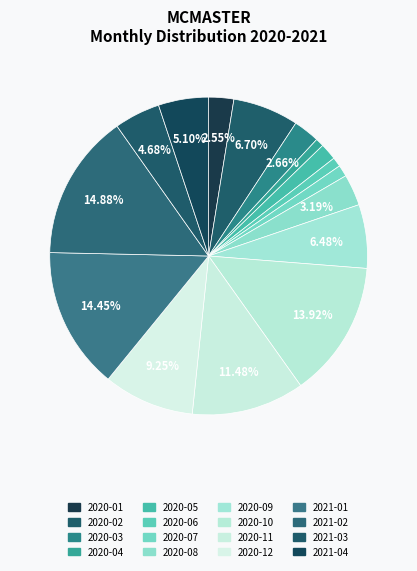

To the nearest percent, what portion does 2020-10 represent?

14%